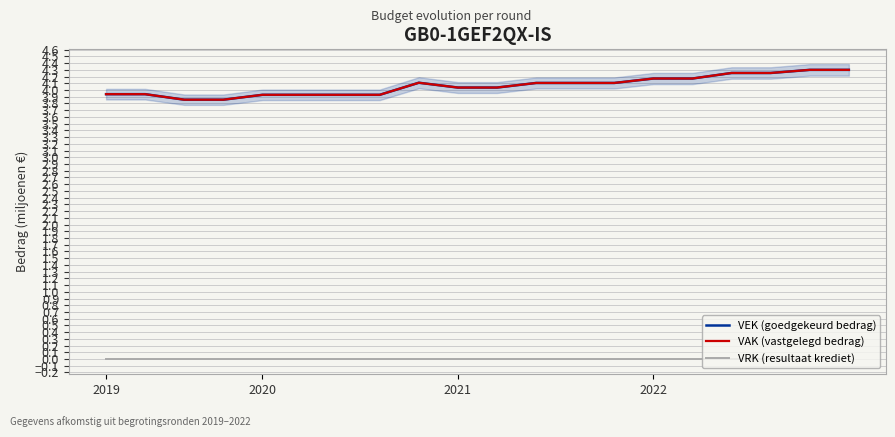

At how many categories does at least one series exceed 3?

20